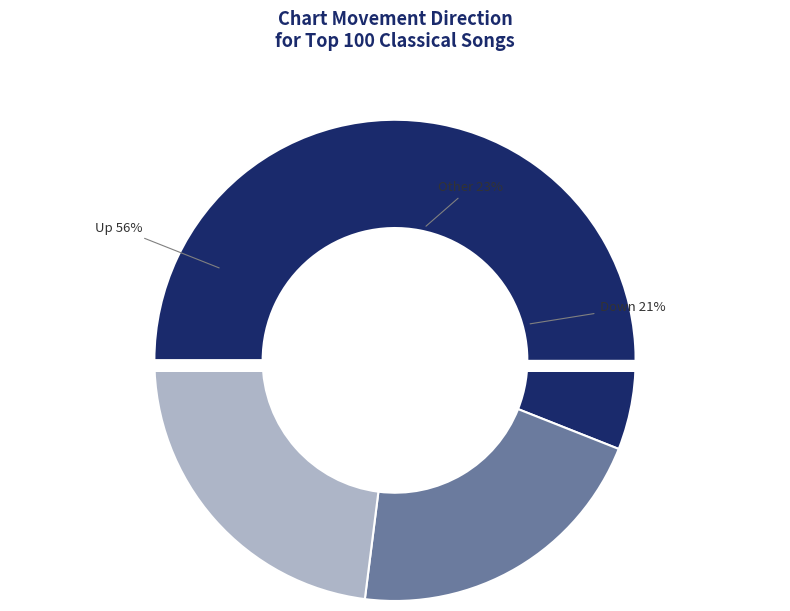

What percentage is the up slice, to the nearest percent?

56%